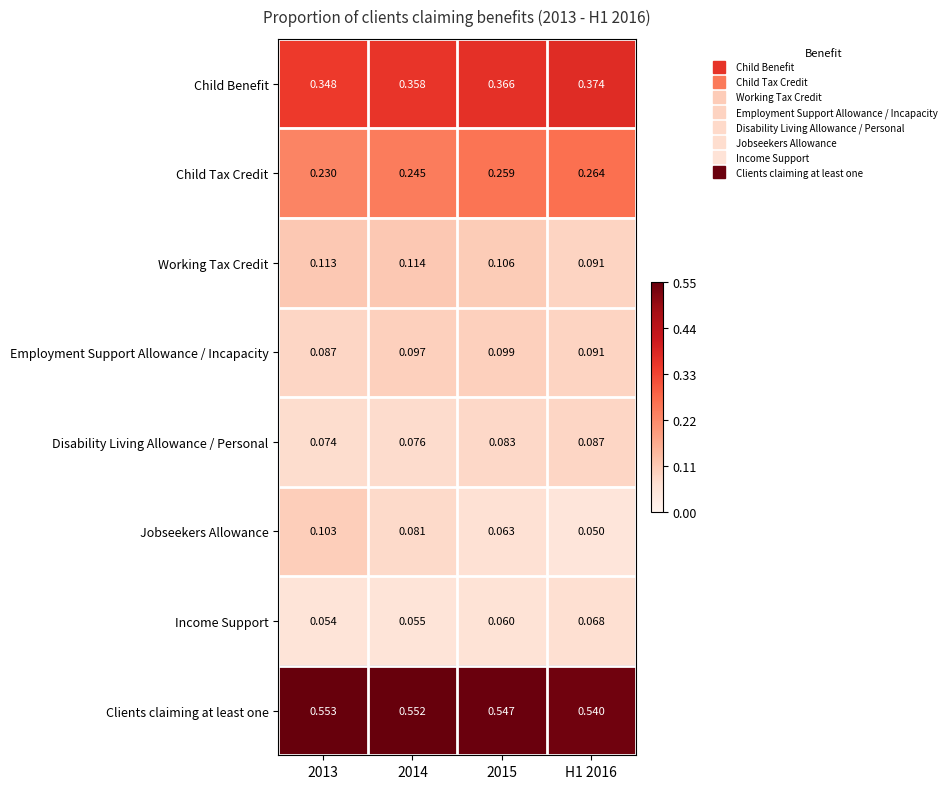

List the series in order of their peak value, lowest first.

Income Support, Disability Living Allowance / Personal, Employment Support Allowance / Incapacity, Jobseekers Allowance, Working Tax Credit, Child Tax Credit, Child Benefit, Clients claiming at least one